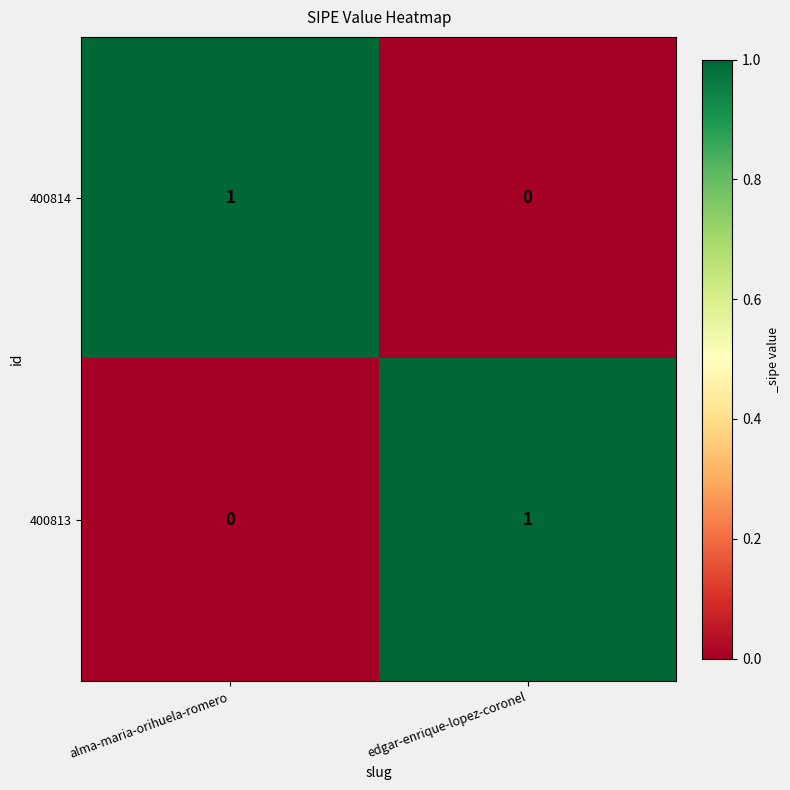

How many data points does each series have?

2